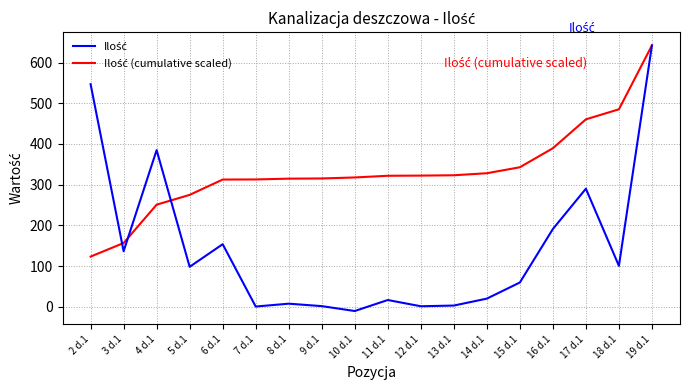

What is the spread (max minus min) of values at 11 d.1?

305.0